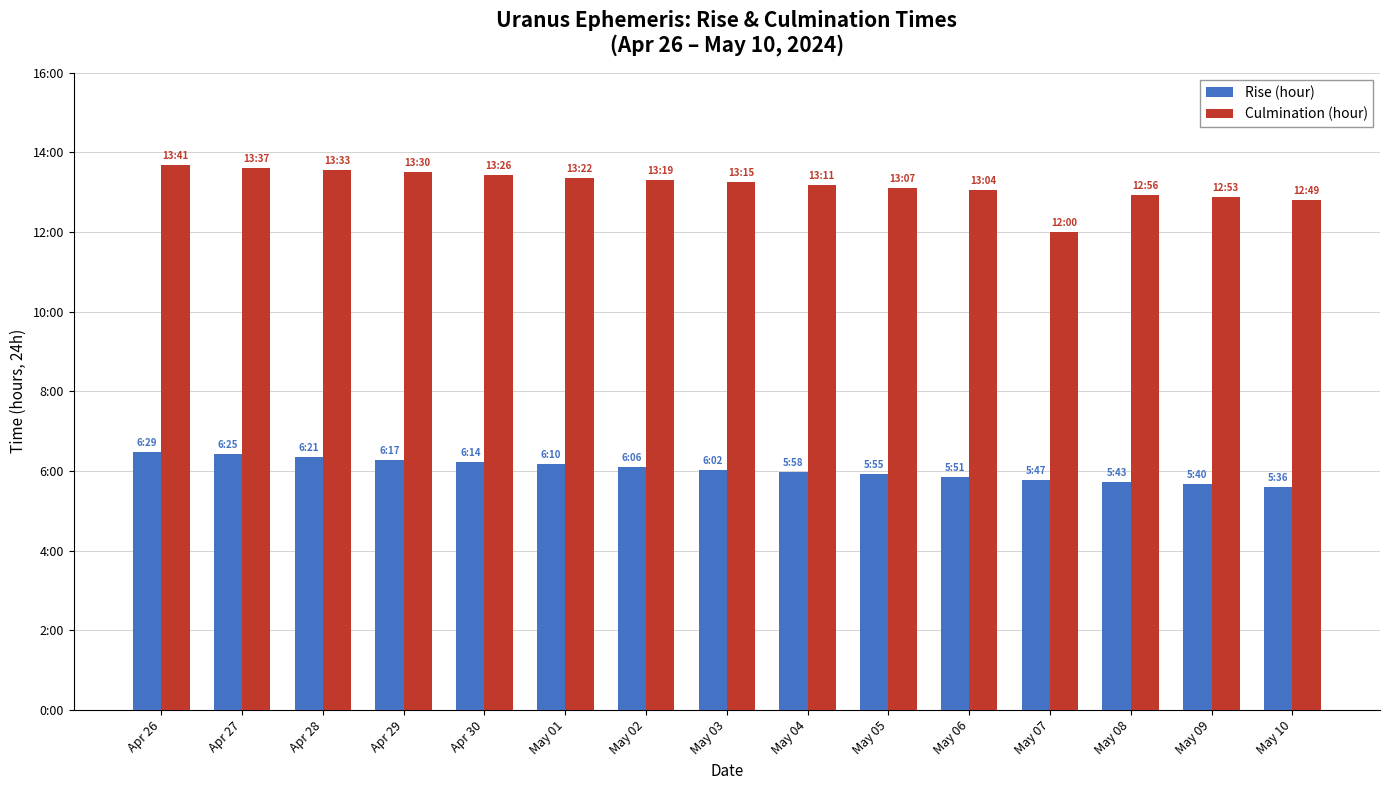

What are all the series names shown in the legend?

Rise (hour), Culmination (hour)